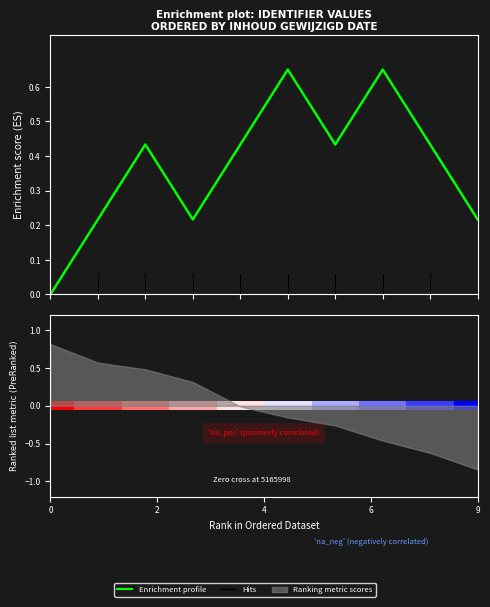

Does the chart contain stacked bars?

No